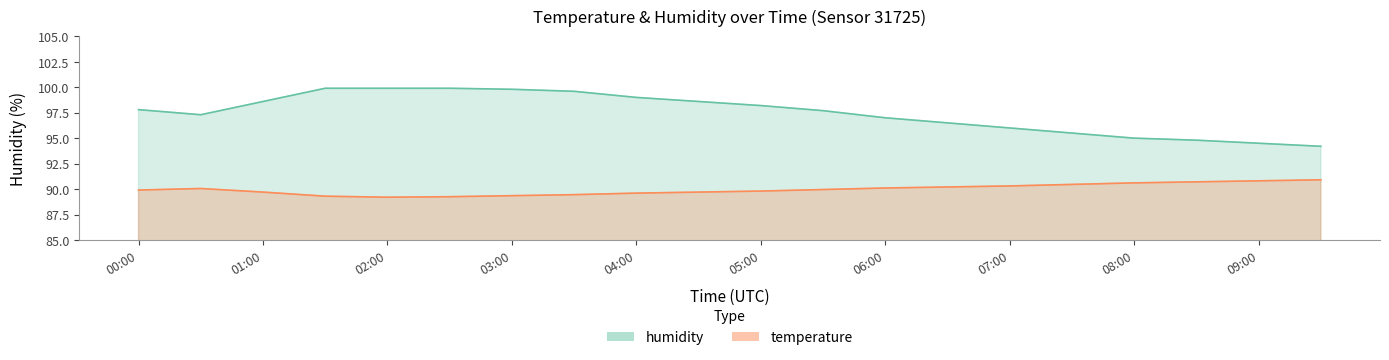

Rank the series at 05:00 from highest to lowest value.

humidity, temperature